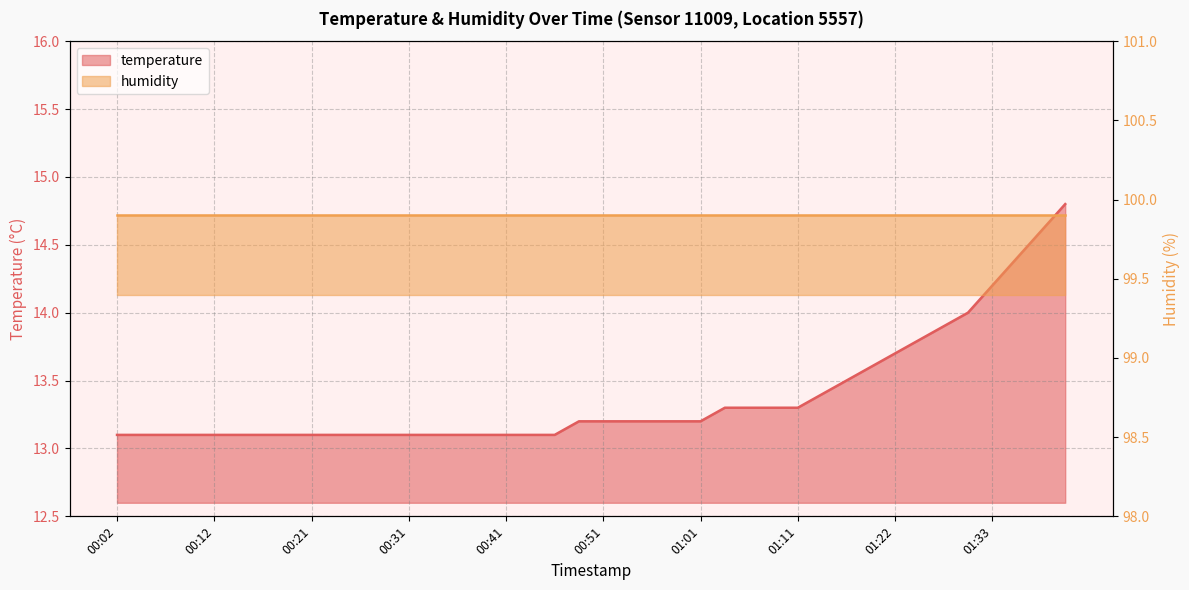

List the labels in order of value, smallest first.

00:02, 00:04, 00:07, 00:09, 00:12, 00:14, 00:16, 00:19, 00:21, 00:24, 00:26, 00:29, 00:31, 00:34, 00:36, 00:39, 00:41, 00:43, 00:46, 00:48, 00:51, 00:53, 00:56, 00:58, 01:01, 01:03, 01:06, 01:08, 01:11, 01:14, 01:17, 01:19, 01:22, 01:24, 01:27, 01:30, 01:33, 01:35, 01:38, 01:40